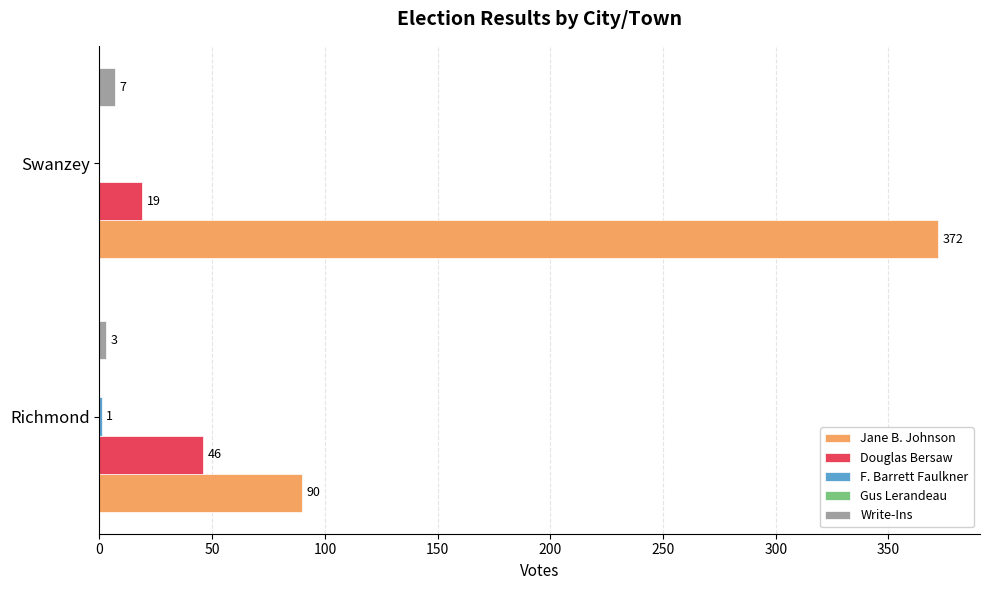

What is the approximate value of Write-Ins at Swanzey?

7